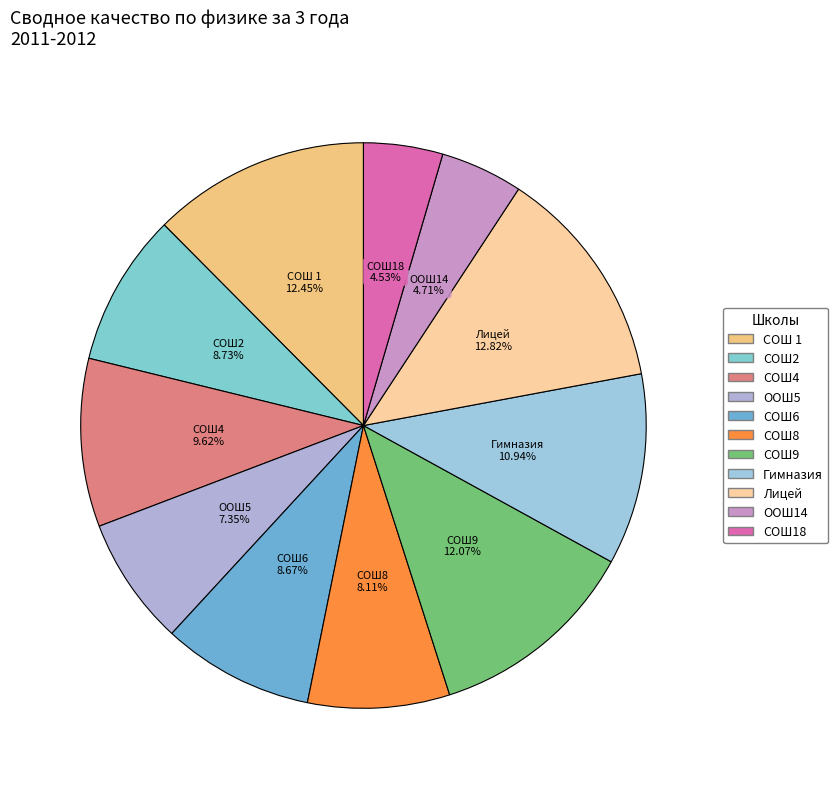

What percentage is the СОШ2 slice, to the nearest percent?

9%